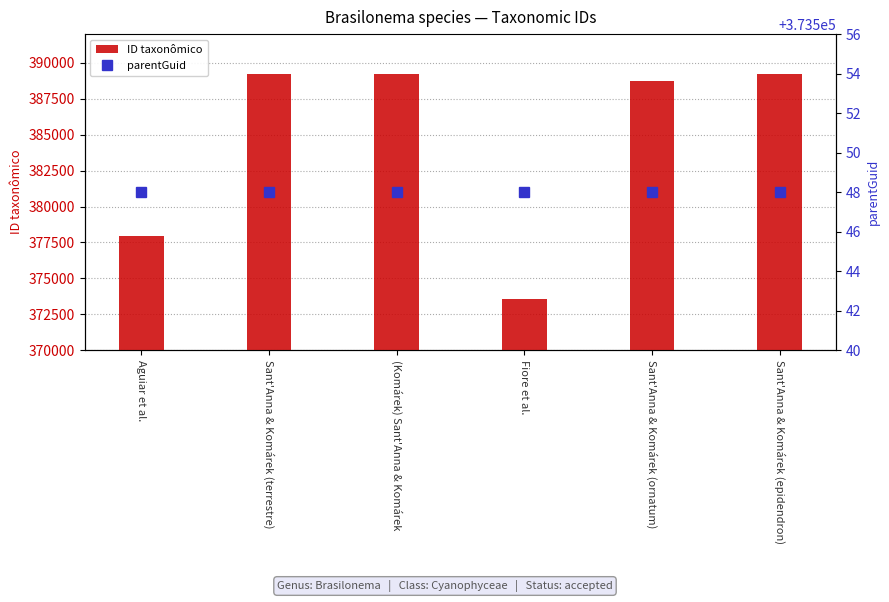

What is the value of the ID taxonômico bar at the 4th from the left?

373552